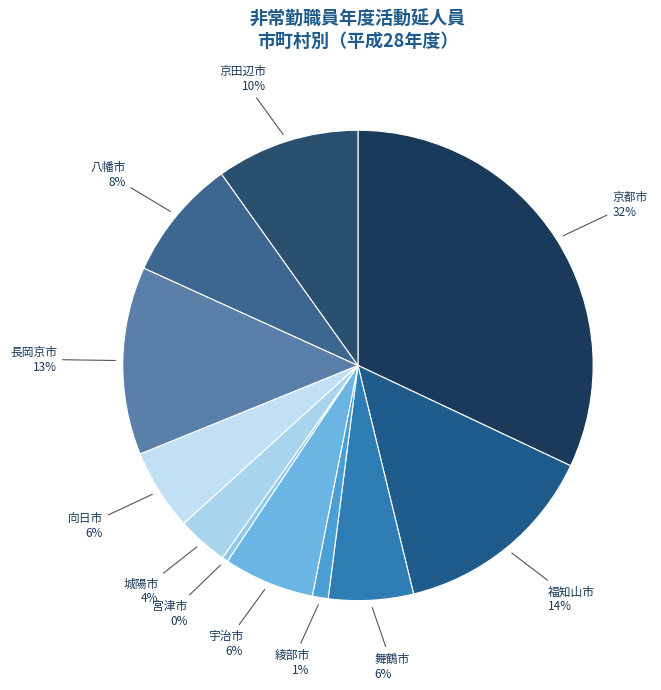

Is there a majority slice in this chart?

No